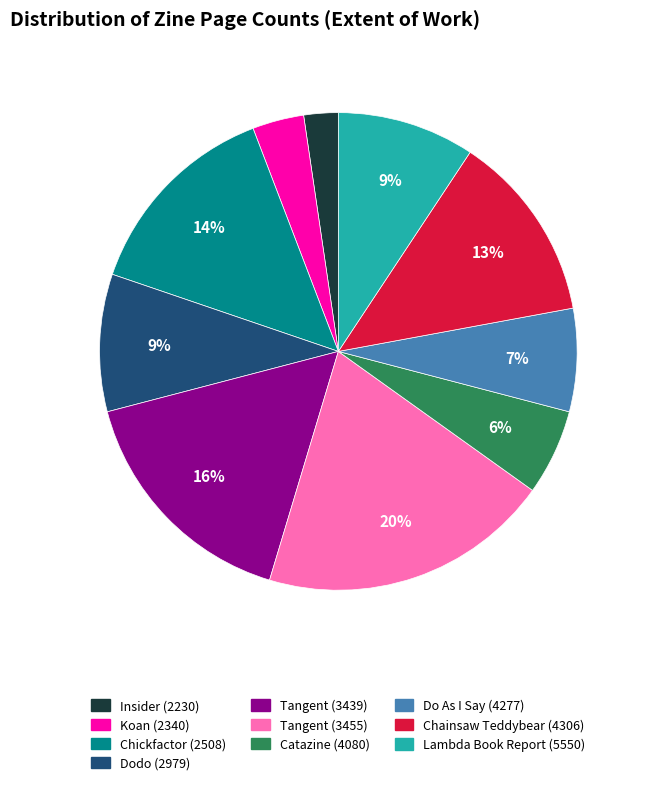

How many segments does this pie chart have?

10